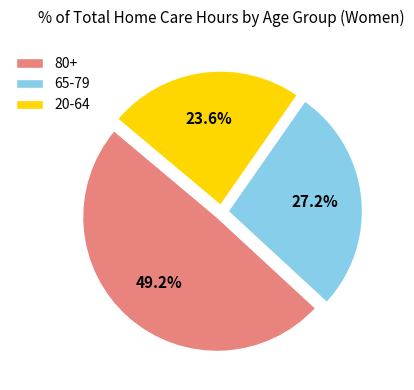

Does 20-64 account for over 50% of the chart?

No